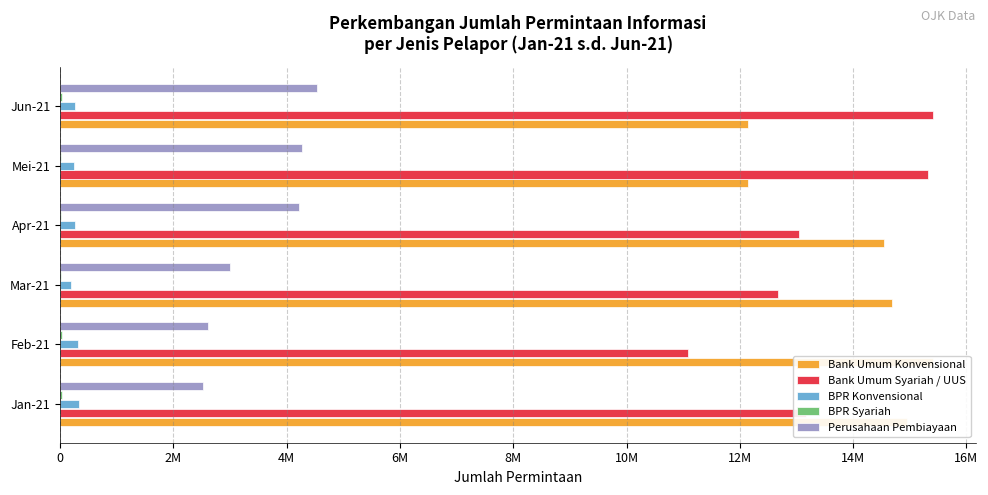

Reading left to right, extract all data points from this chart.

Bank Umum Konvensional: 14946488	15403179	14692641	14546181	12147050	12147050
Bank Umum Syariah / UUS: 13173068	11090902	12671179	13042167	15326750	15403179
BPR Konvensional: 336078	314252	198721	265536	236663	264145
BPR Syariah: 31973	33522	19281	24440	22508	26609
Perusahaan Pembiayaan: 2520853	2611914	2998962	4211369	4272568	4543709